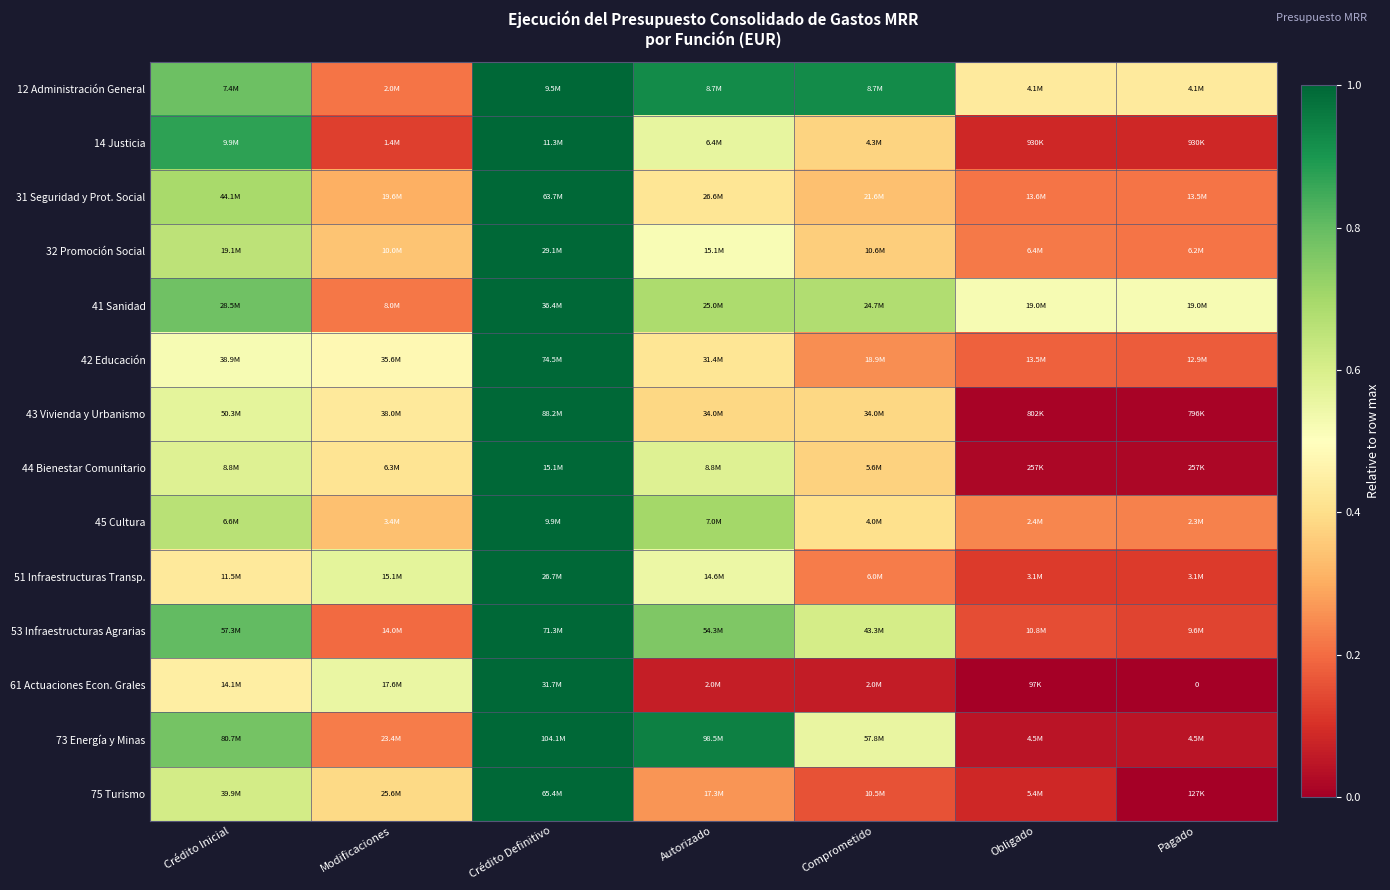

What is the difference between the maximum and minimum values in the 43 Vivienda y Urbanismo series?

1.0